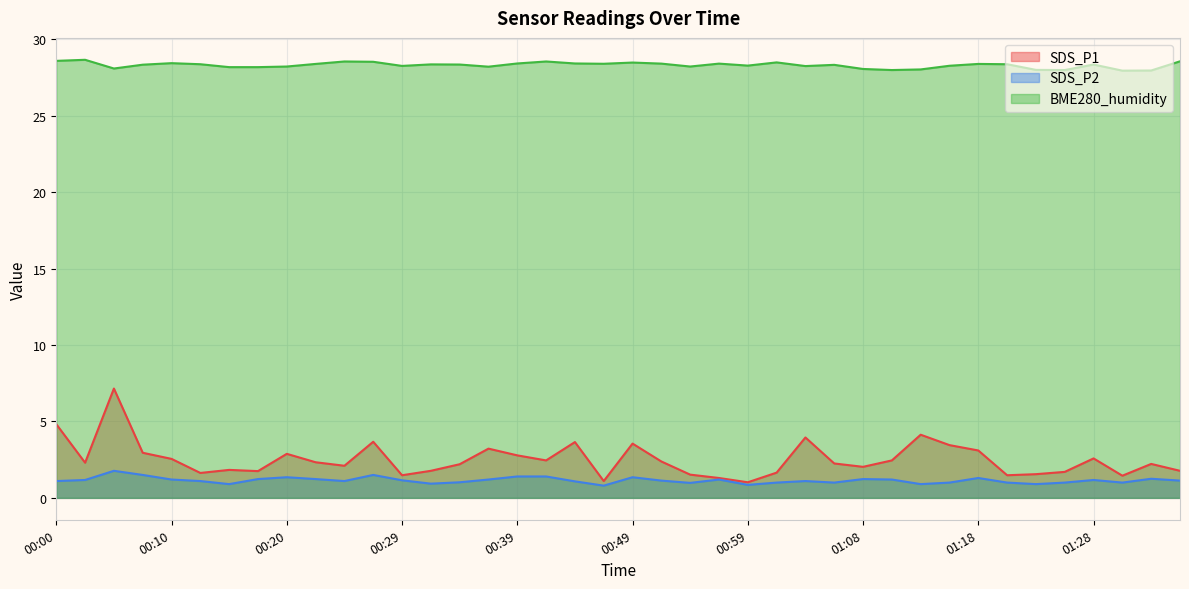

True or false: SDS_P1 and BME280_humidity intersect in this chart.

False